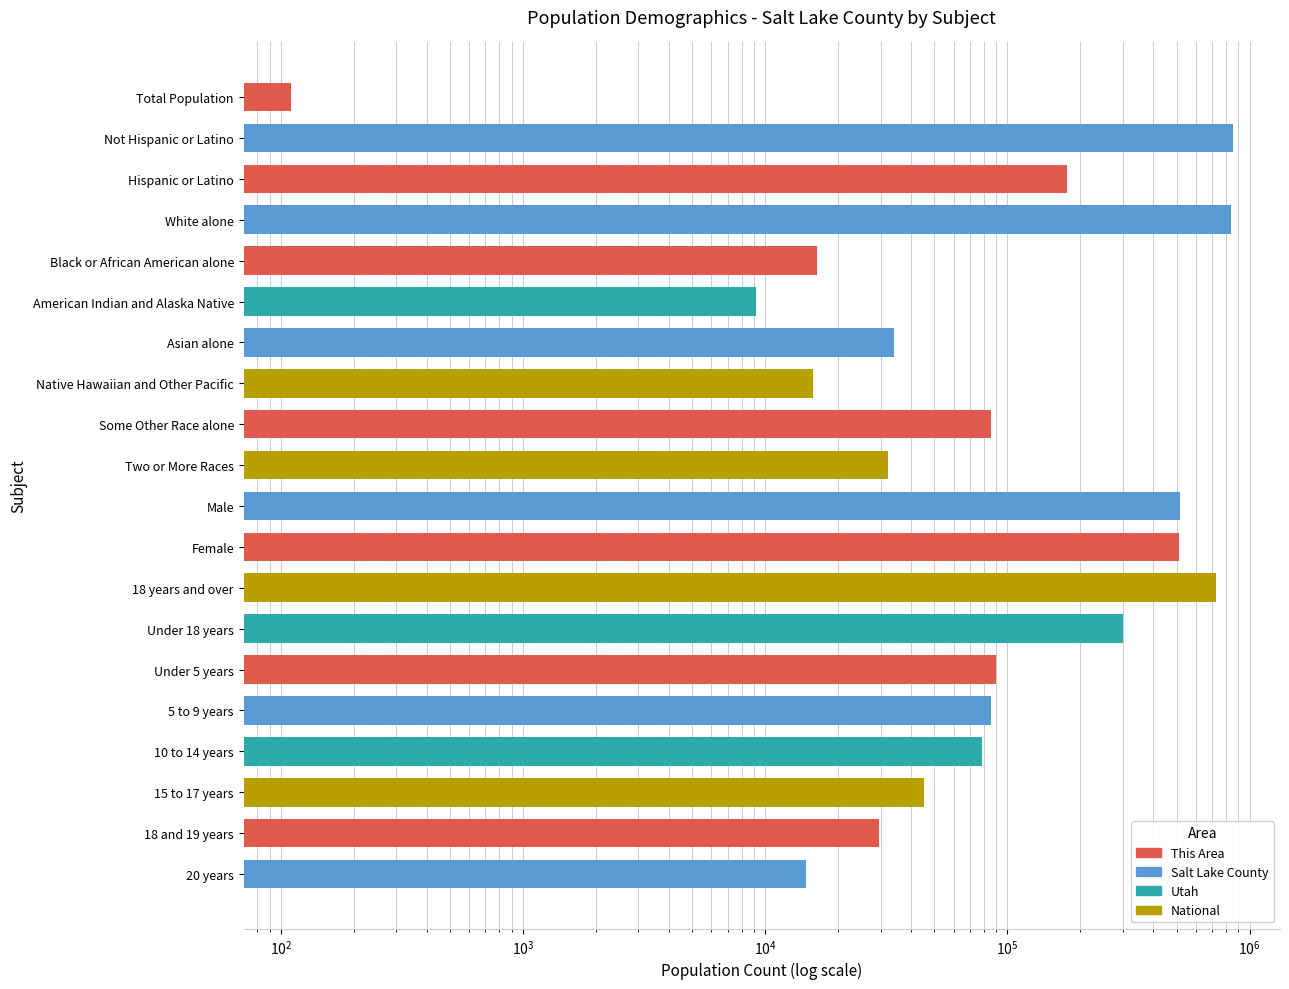

Where is the data nearest to the value 426875?

Female